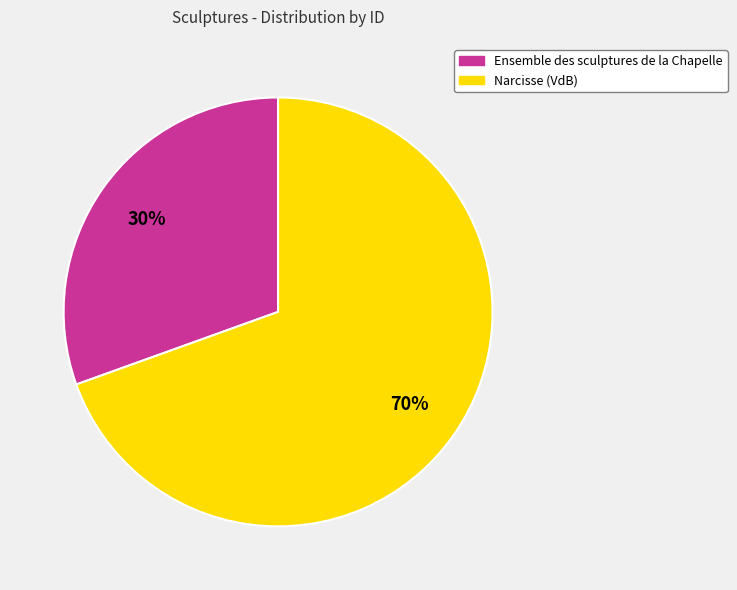

Rank the categories by value from highest to lowest.

Narcisse (VdB), Ensemble des sculptures de la Chapelle